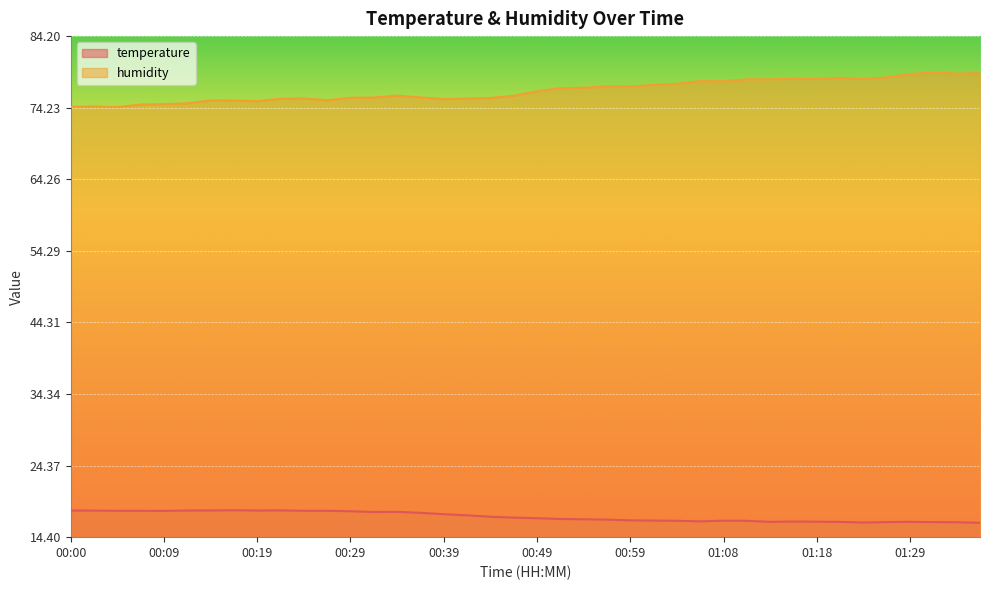

What is the difference between the highest and lowest values at 00:46?

58.8